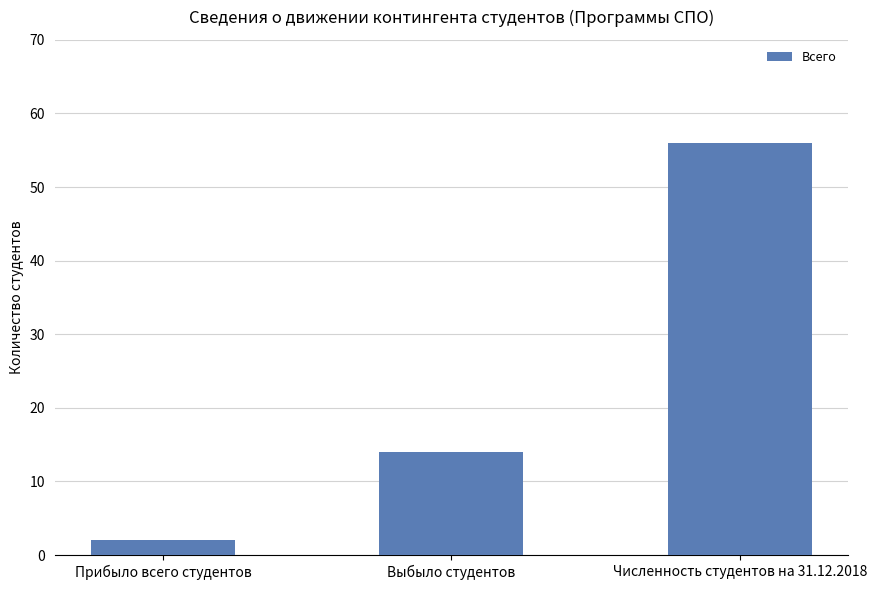

What is the minimum value shown in the chart?

2